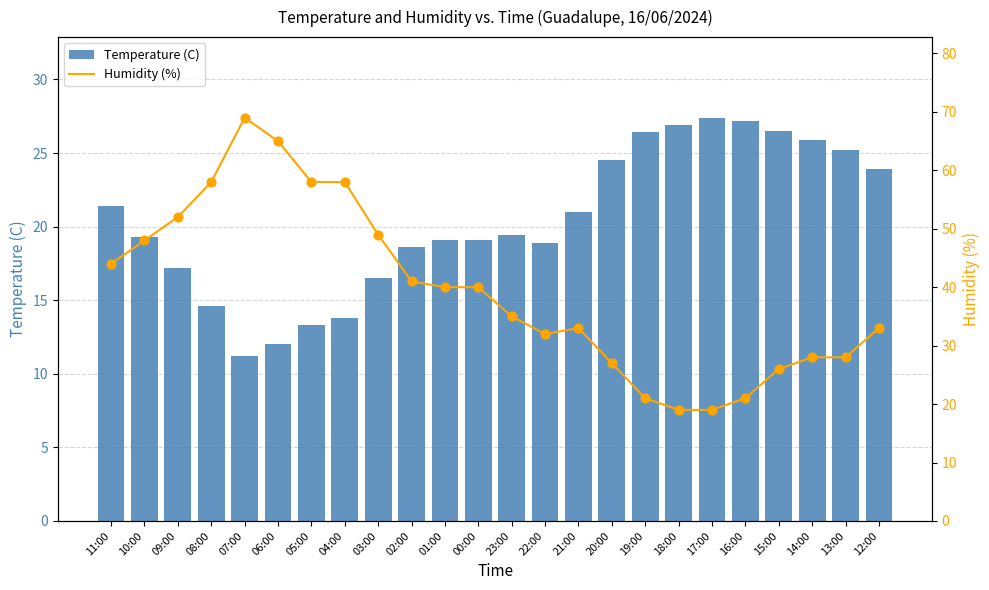

What are all the series names shown in the legend?

Temperature (C), Humidity (%)